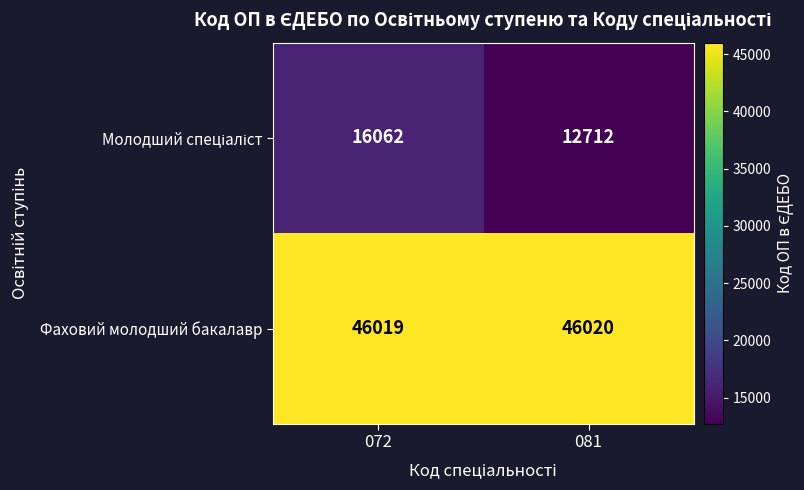

Which series has the largest total across all categories?

Фаховий молодший бакалавр